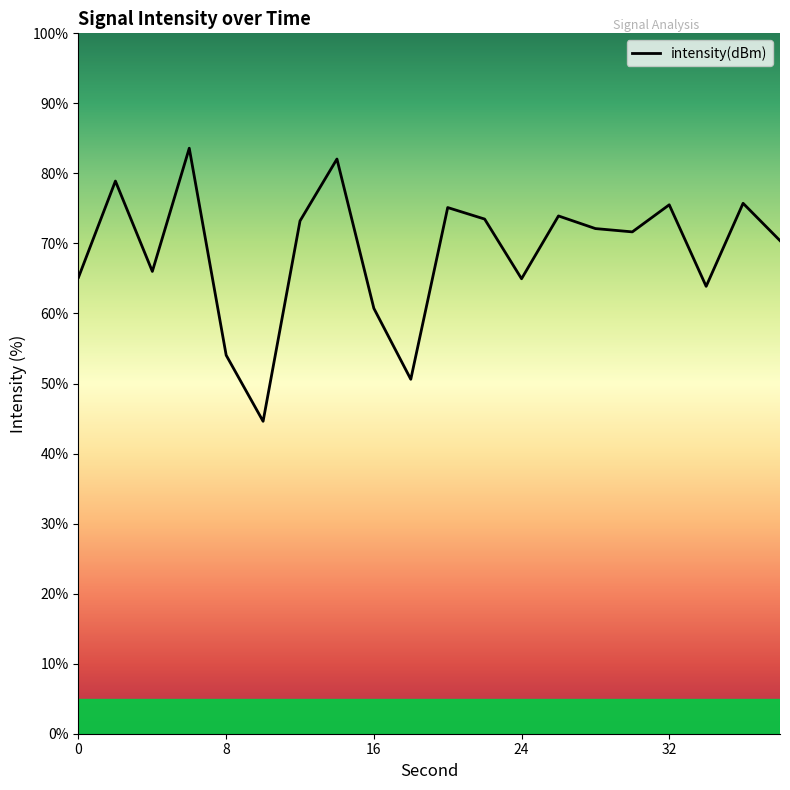

What is the difference between the maximum and minimum values?

39.0